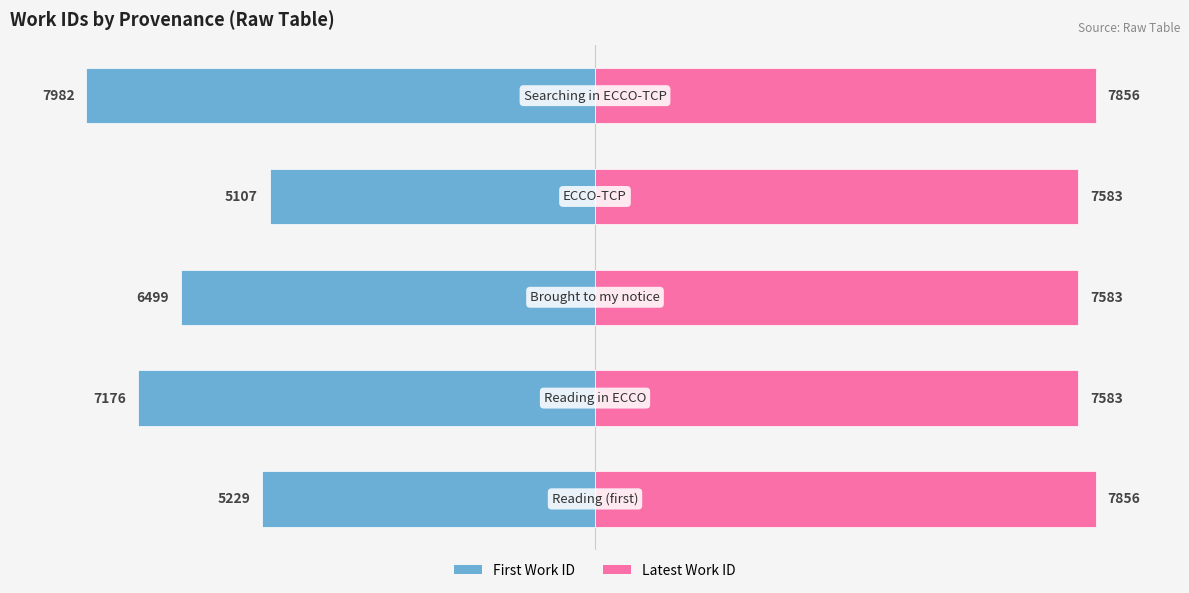

Reading right to left, extract all data points from this chart.

Work ID (first entry): -7982	-5107	-6499	-7176	-5229
Work ID (latest entry): 7856	7583	7583	7583	7856